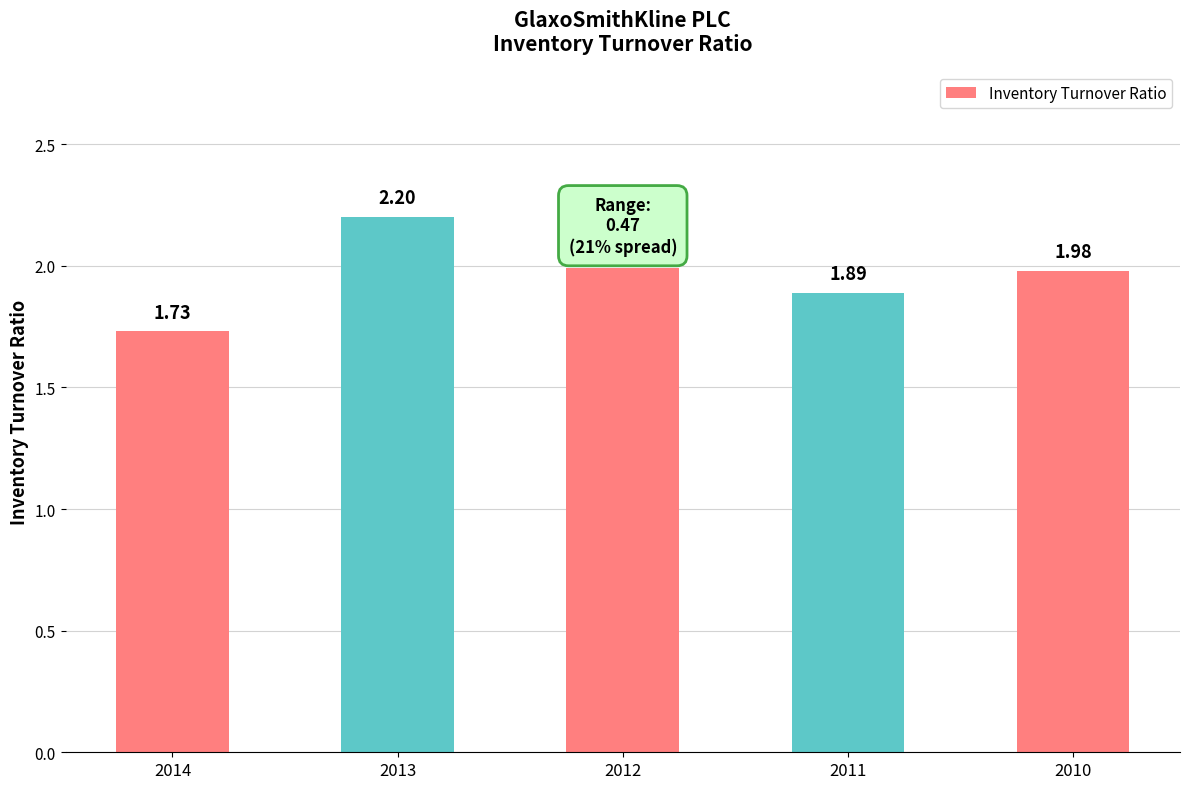

Rank the categories by value from lowest to highest.

2014, 2011, 2010, 2012, 2013